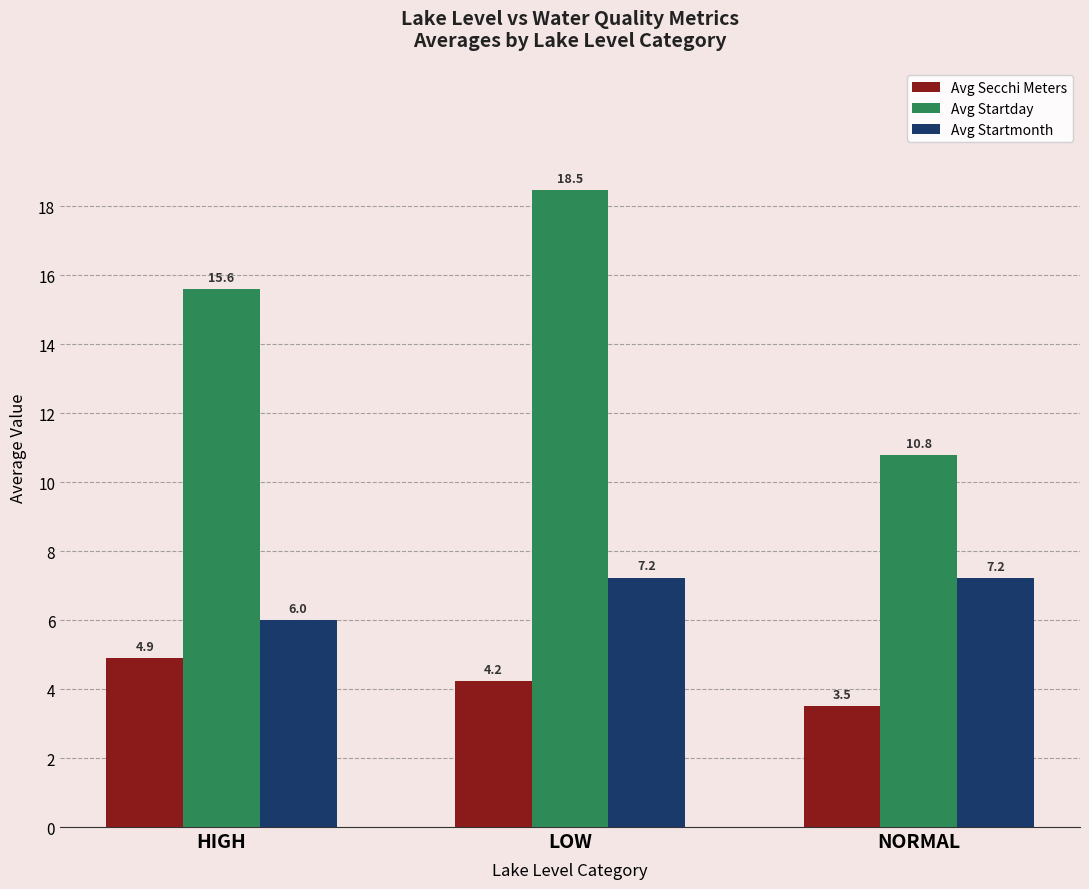

What are all the series names shown in the legend?

Avg Secchi Meters, Avg Startday, Avg Startmonth